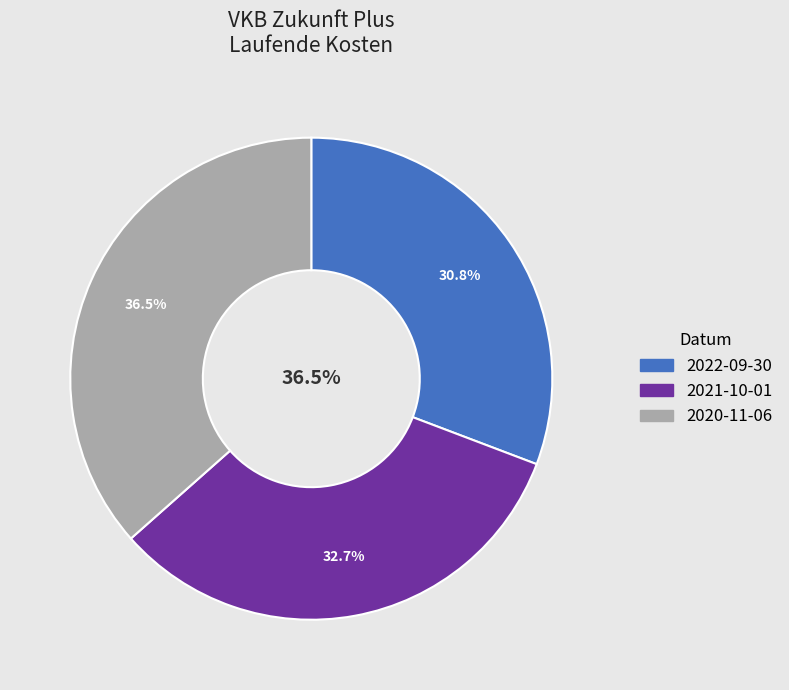

Between 2022-09-30 and 2020-11-06, which is larger?

2020-11-06